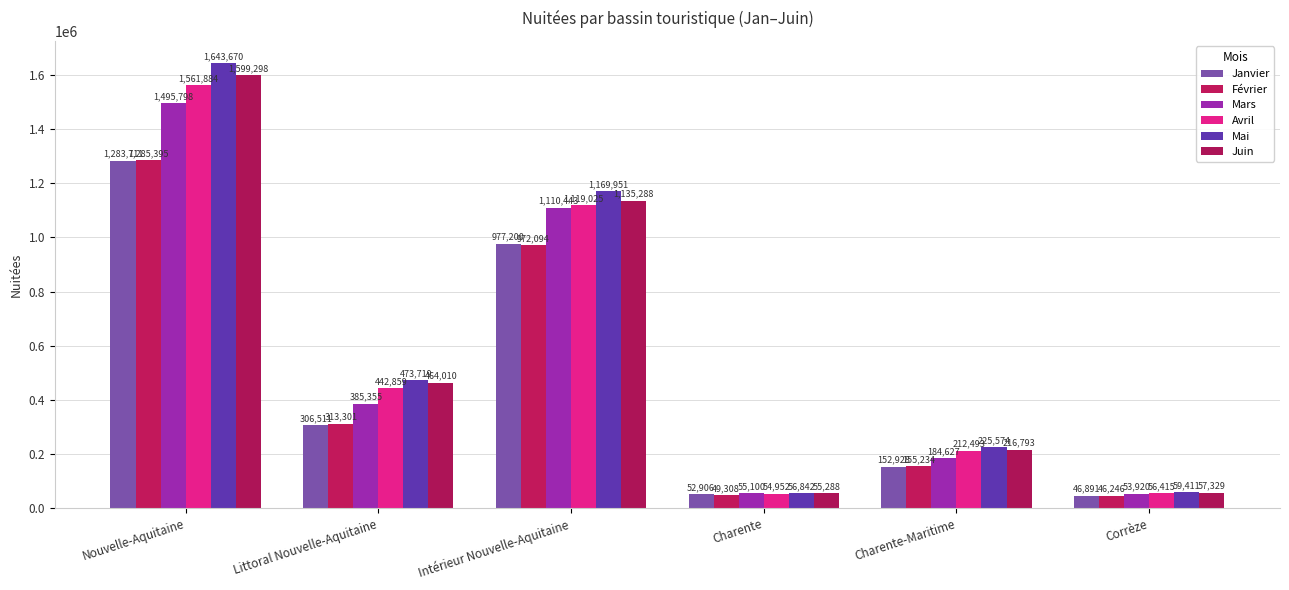

The value of Mars at Charente-Maritime is 184627. True or false?

True